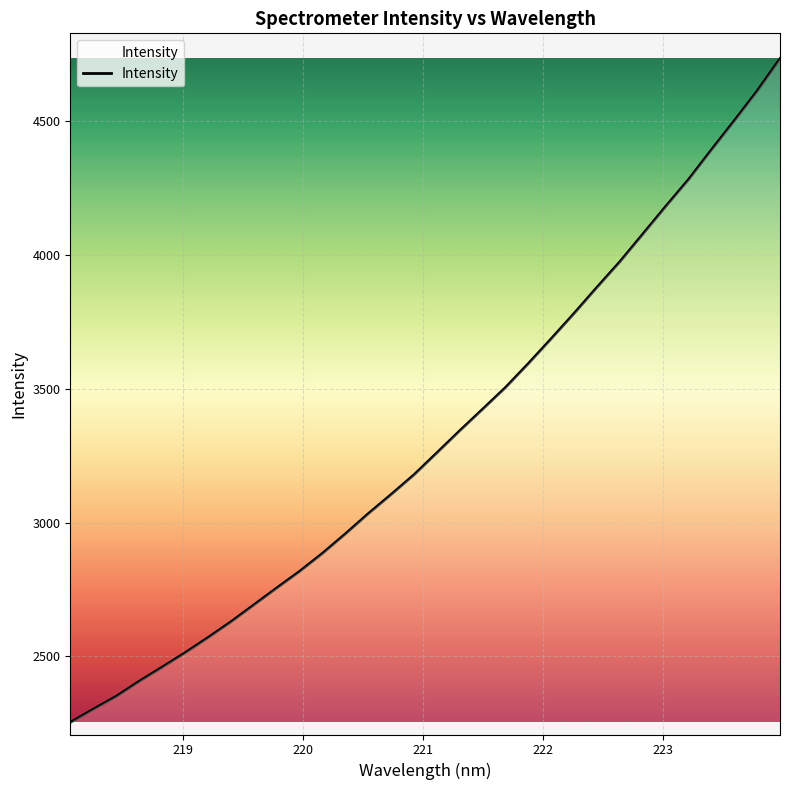

What is the difference between the maximum and minimum values?

2480.0